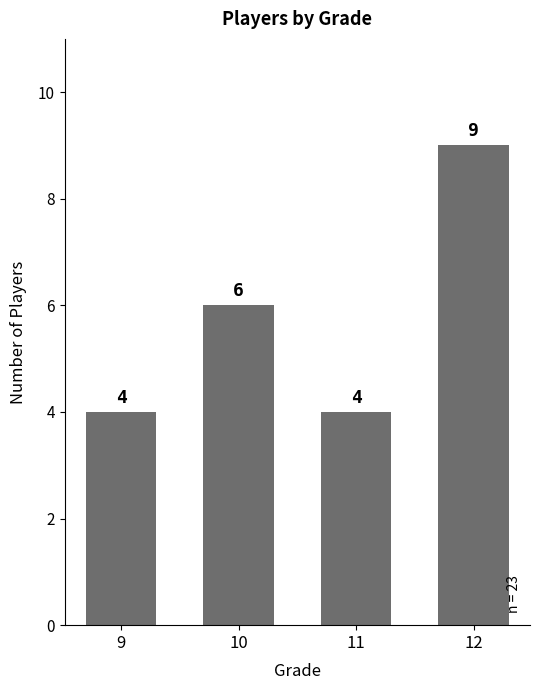

What is the sum of all values?

23